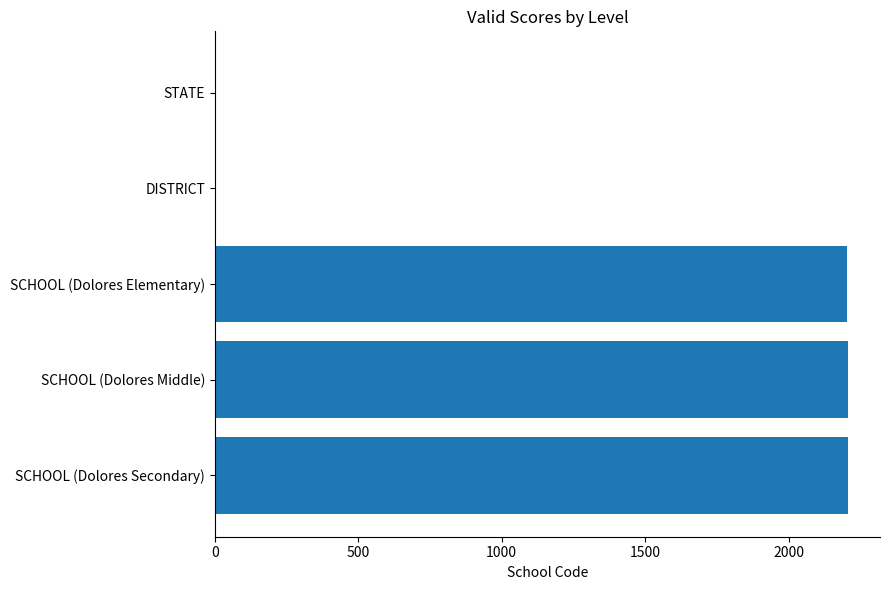

The chart shows a value of 2208 at SCHOOL (Dolores Secondary). True or false?

True